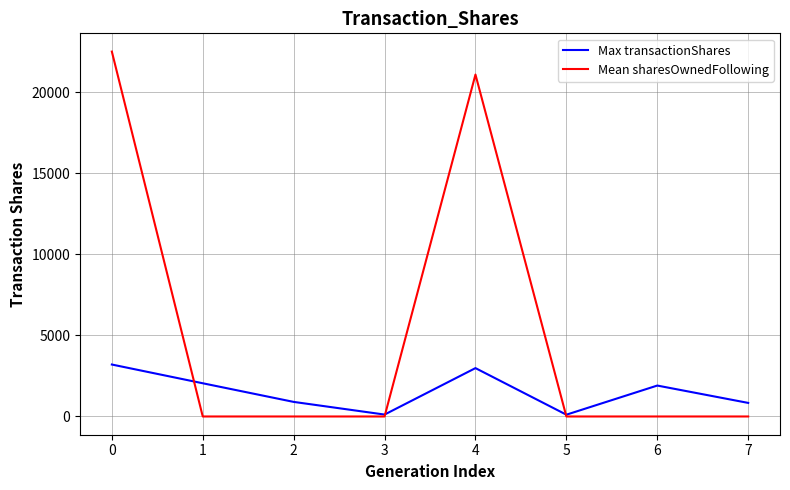

What is the difference between the Max transactionShares values at 4 and 6?

1076